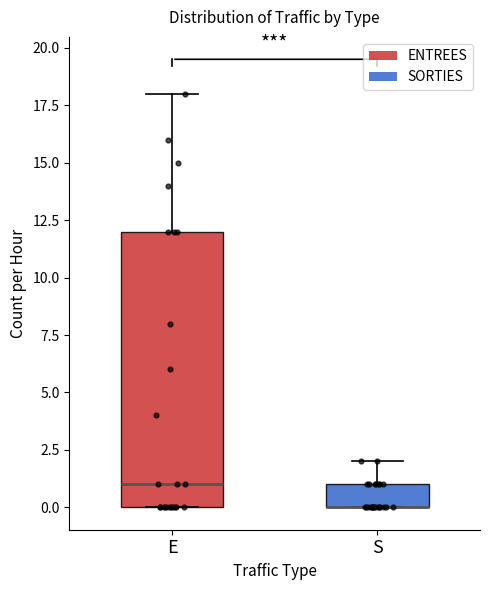

Reading left to right, read every box against the y-axis: the position of its median line, the range the box covers, and the ends of its whiskers. The values are not printed on the chart, so give them approximately, as read against the axis.

E: median 1, box 0 to 12, whiskers 0 to 18
S: median 0 (drawn on the box's lower edge), box 0 to 1, whiskers 0 to 2